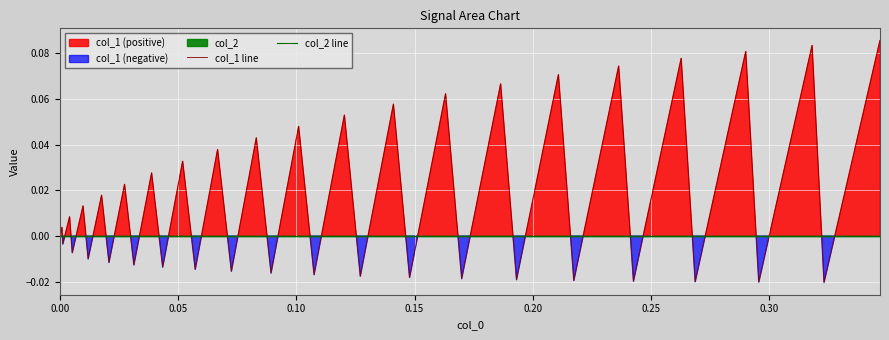

List the series in order of their overall mean, highest first.

col_1 line, col_2 line